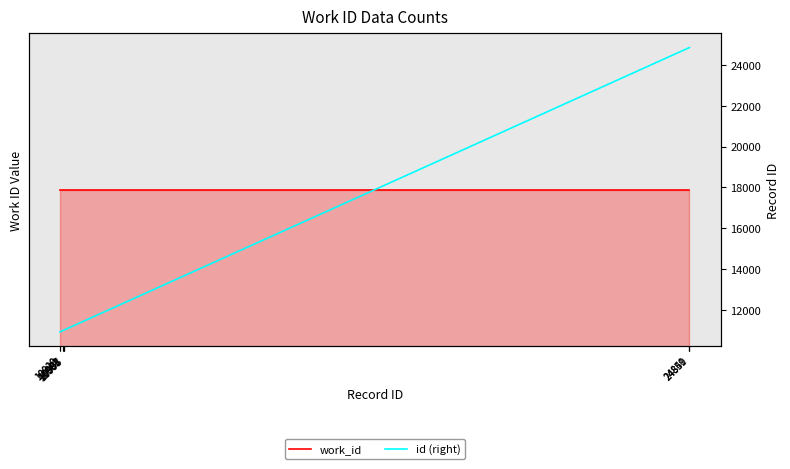

What is the total value across all series at 11008?

15217